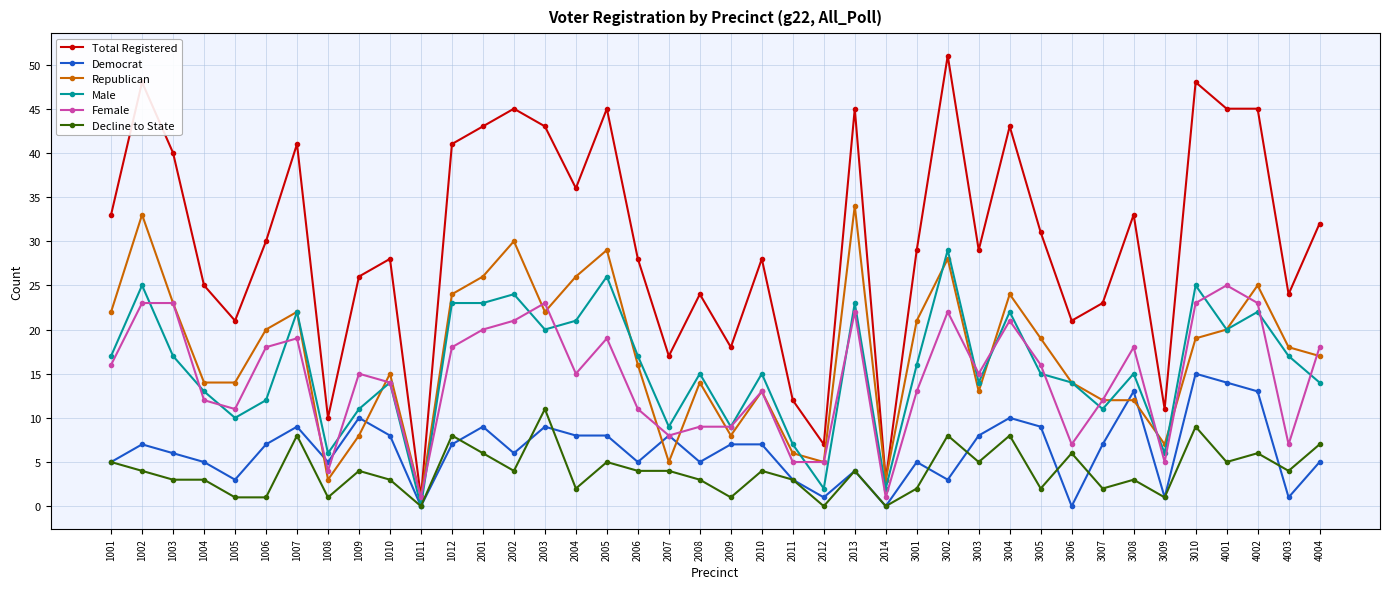

True or false: Republican has more than 0 points higher than both neighbors.

True